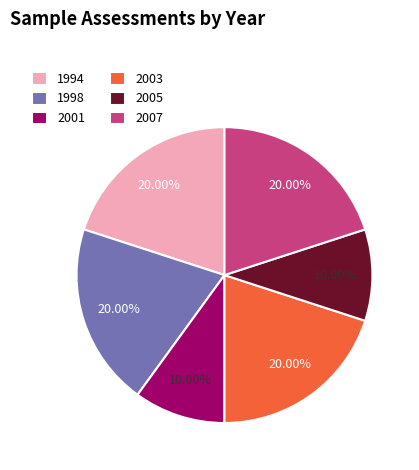

Combined, do 2001 and 2003 account for over 50%?

No